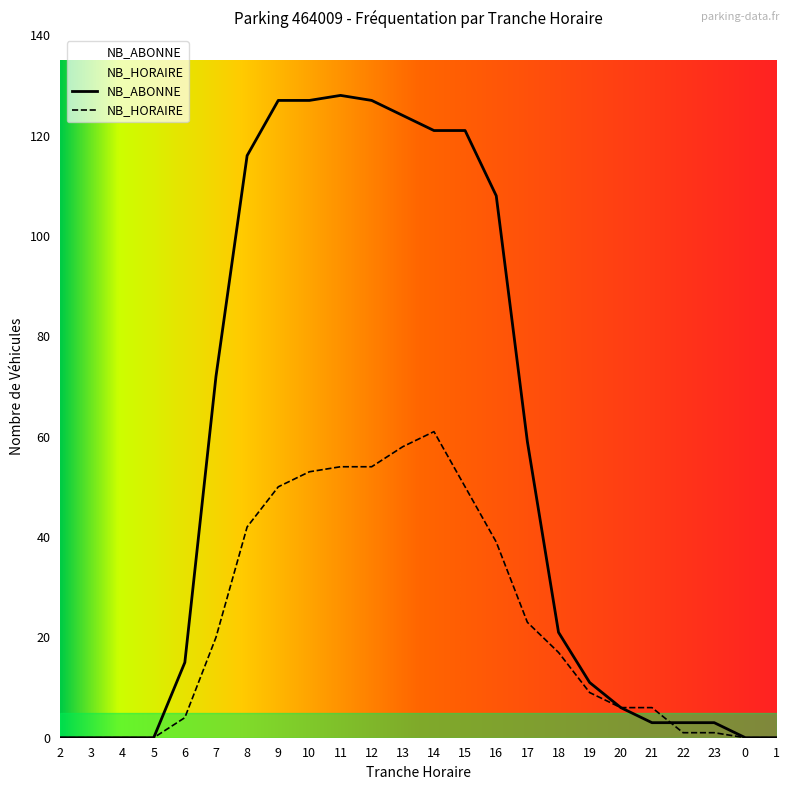

Where is NB_HORAIRE nearest to the value 30?

17